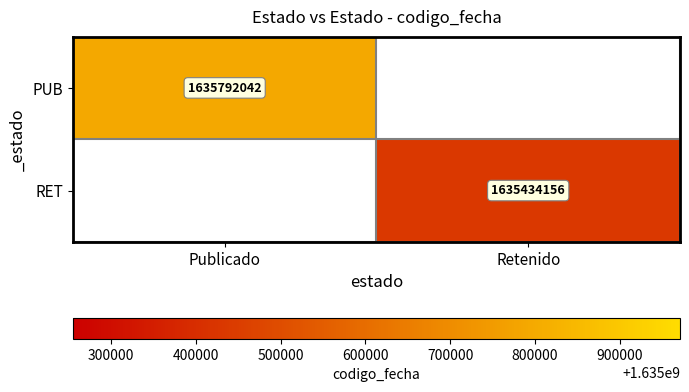

At which category does the chart reach its minimum across all series?

Retenido